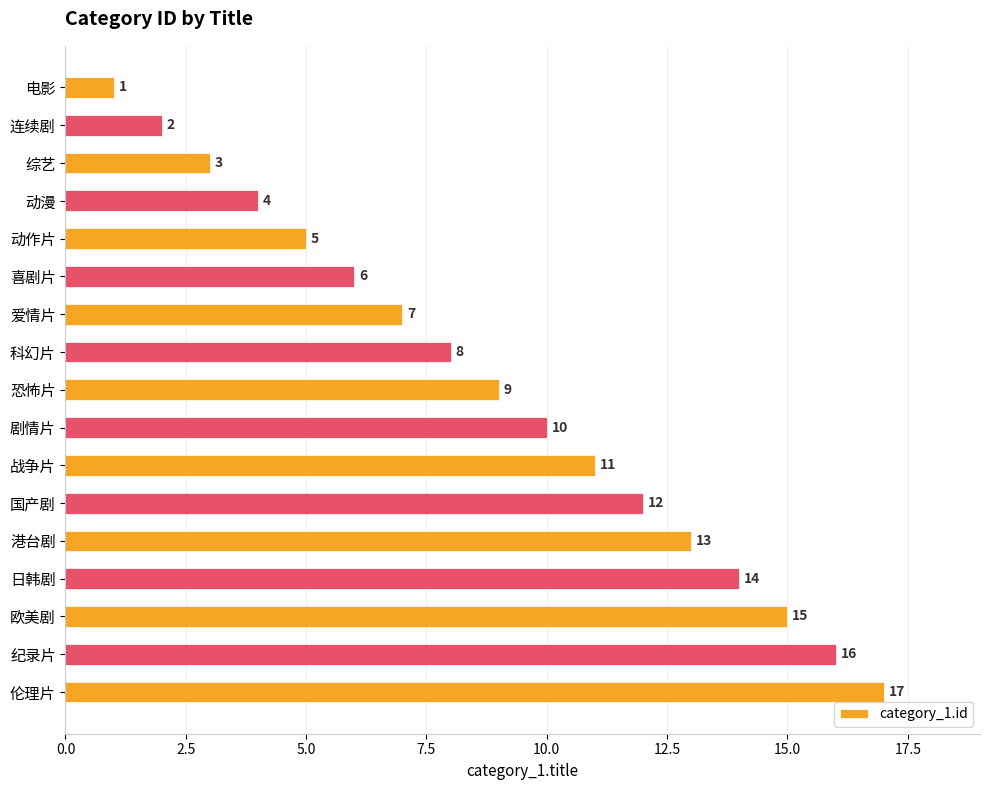

What is the value of the 7th bar from the top?

7